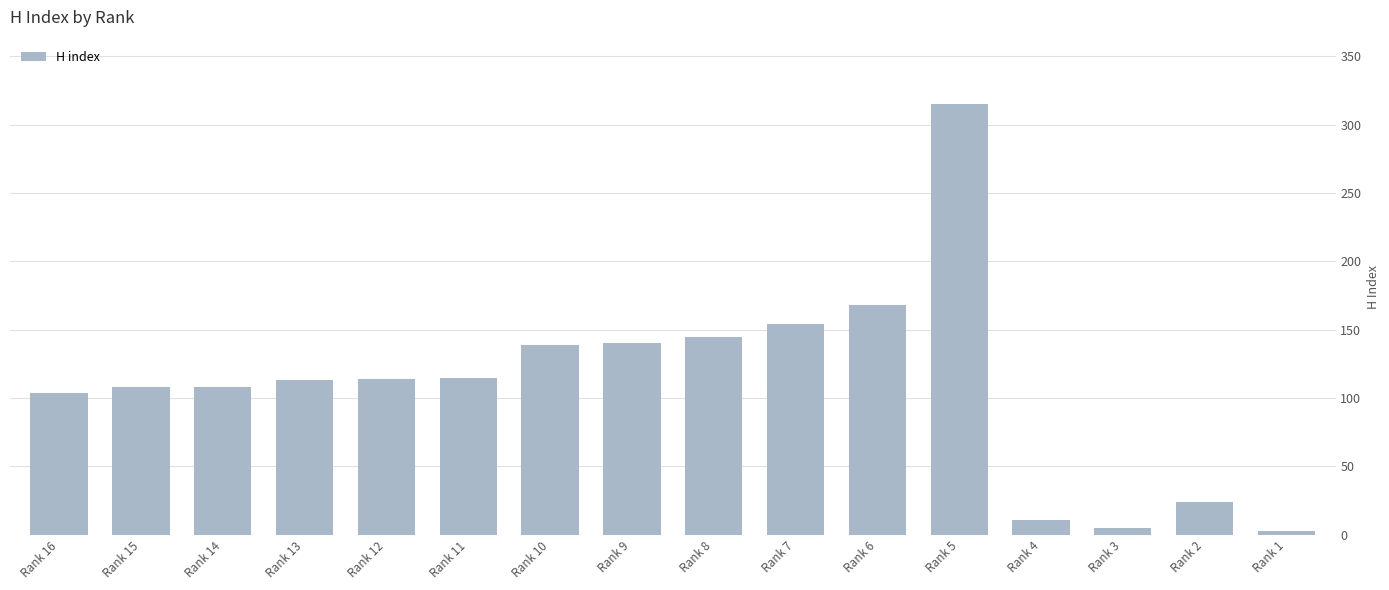

Are the bars grouped side by side (vs. stacked)?

No